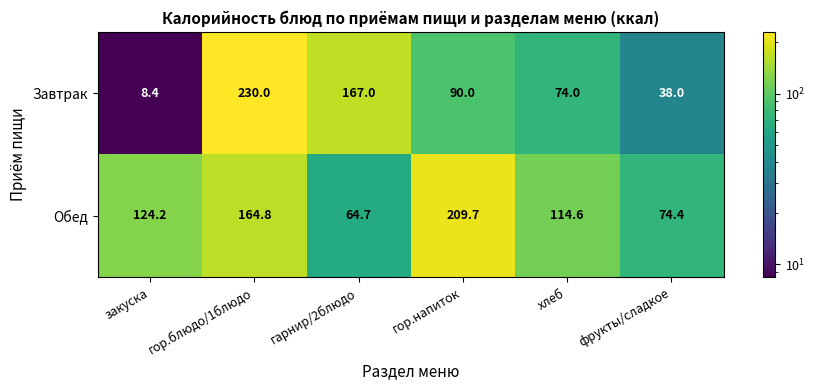

What is the difference between the maximum and minimum values in the Обед series?

145.0